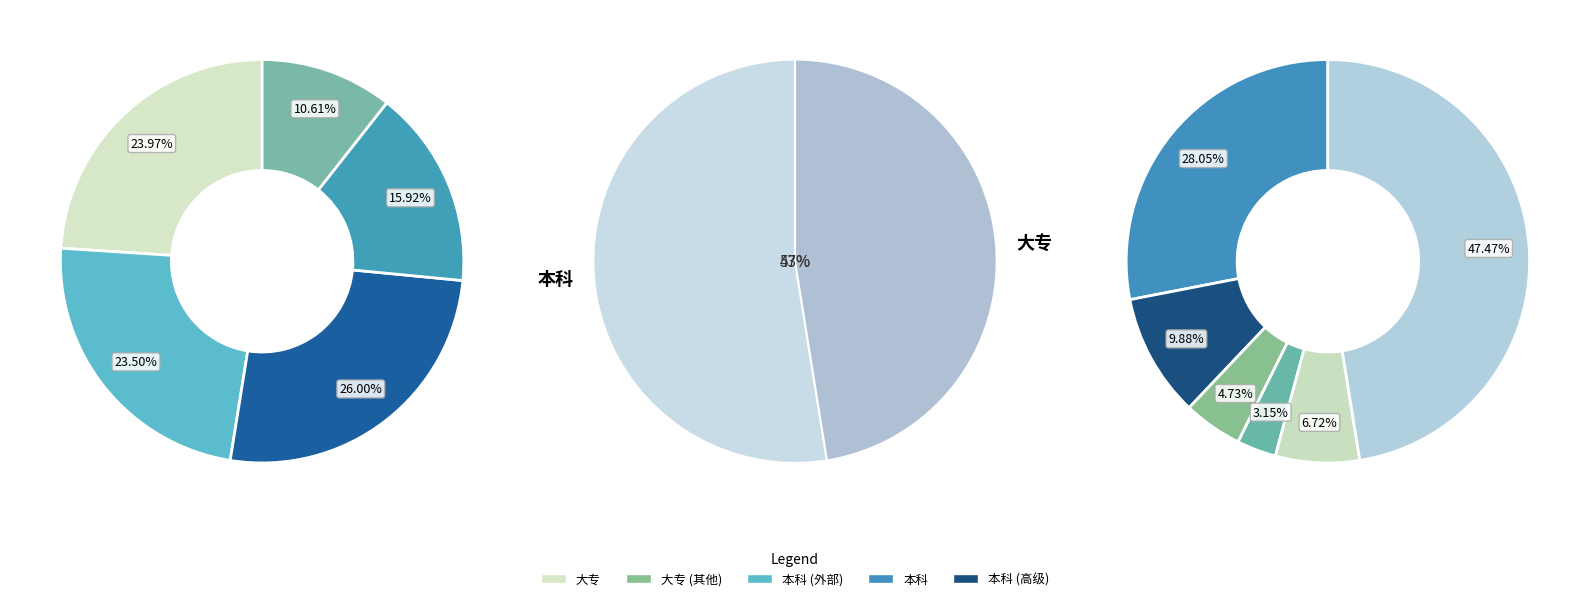

Which category has the smallest portion of the pie?

大专